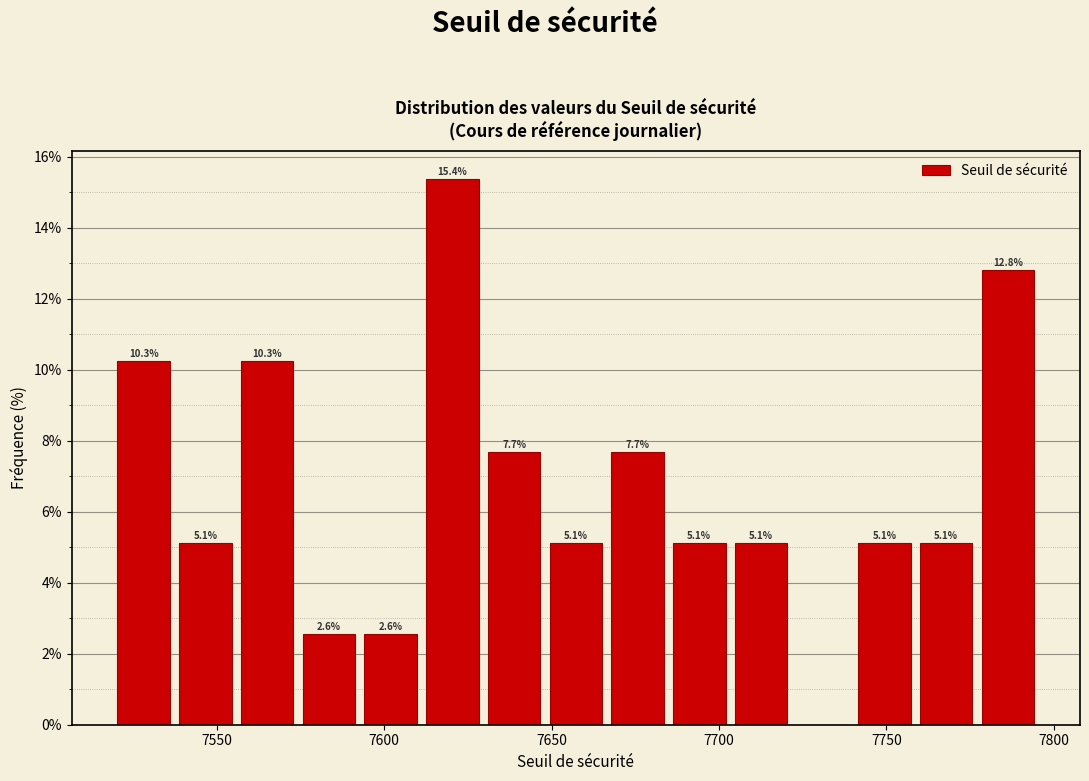

Around what value on the x-axis is the tallest bar? Give the approximate position of its centre, as read against the axis.

7620